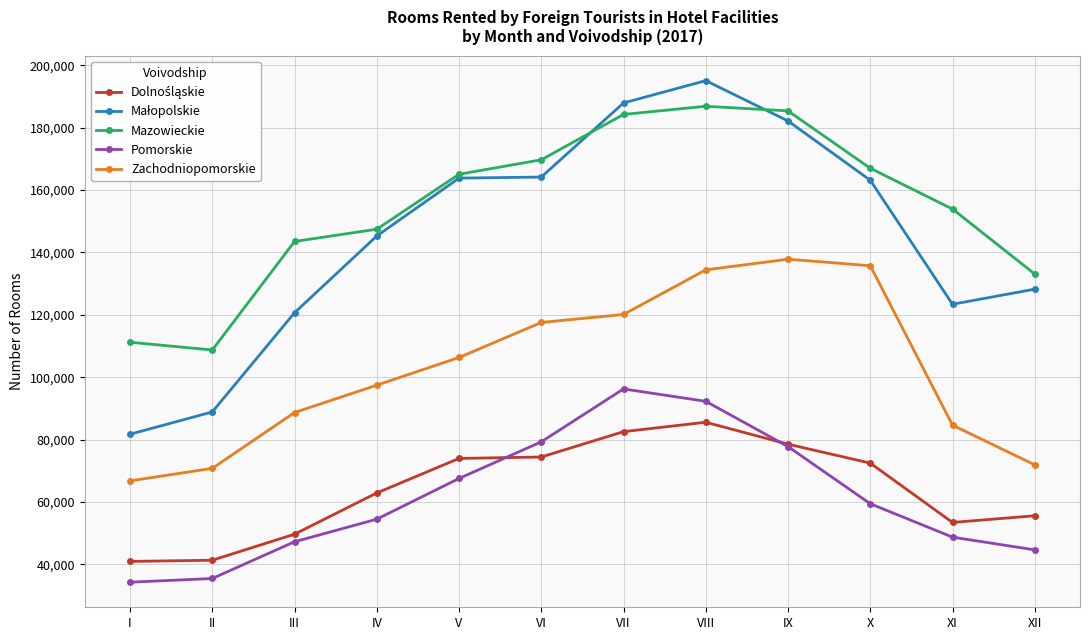

Count the number of data series in this chart.

5